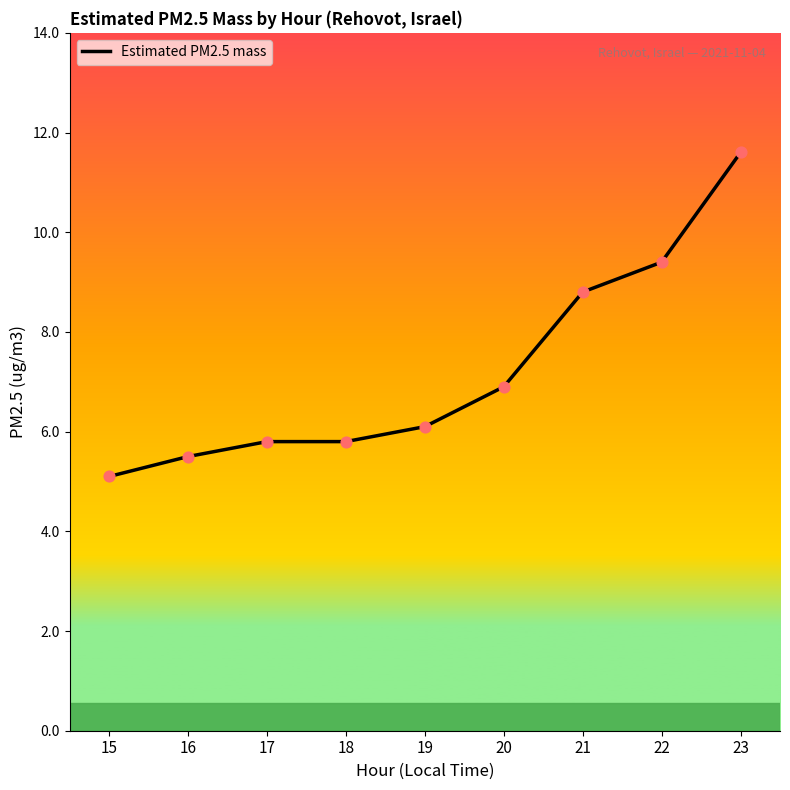

Which has a higher value, 21 or 19?

21